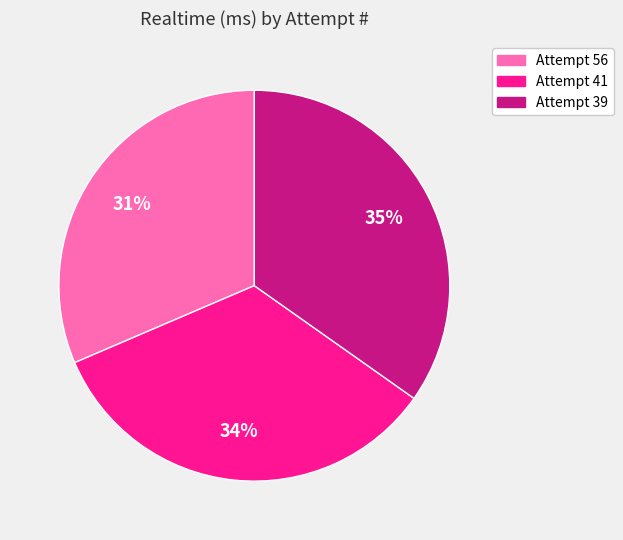

How many segments does this pie chart have?

3